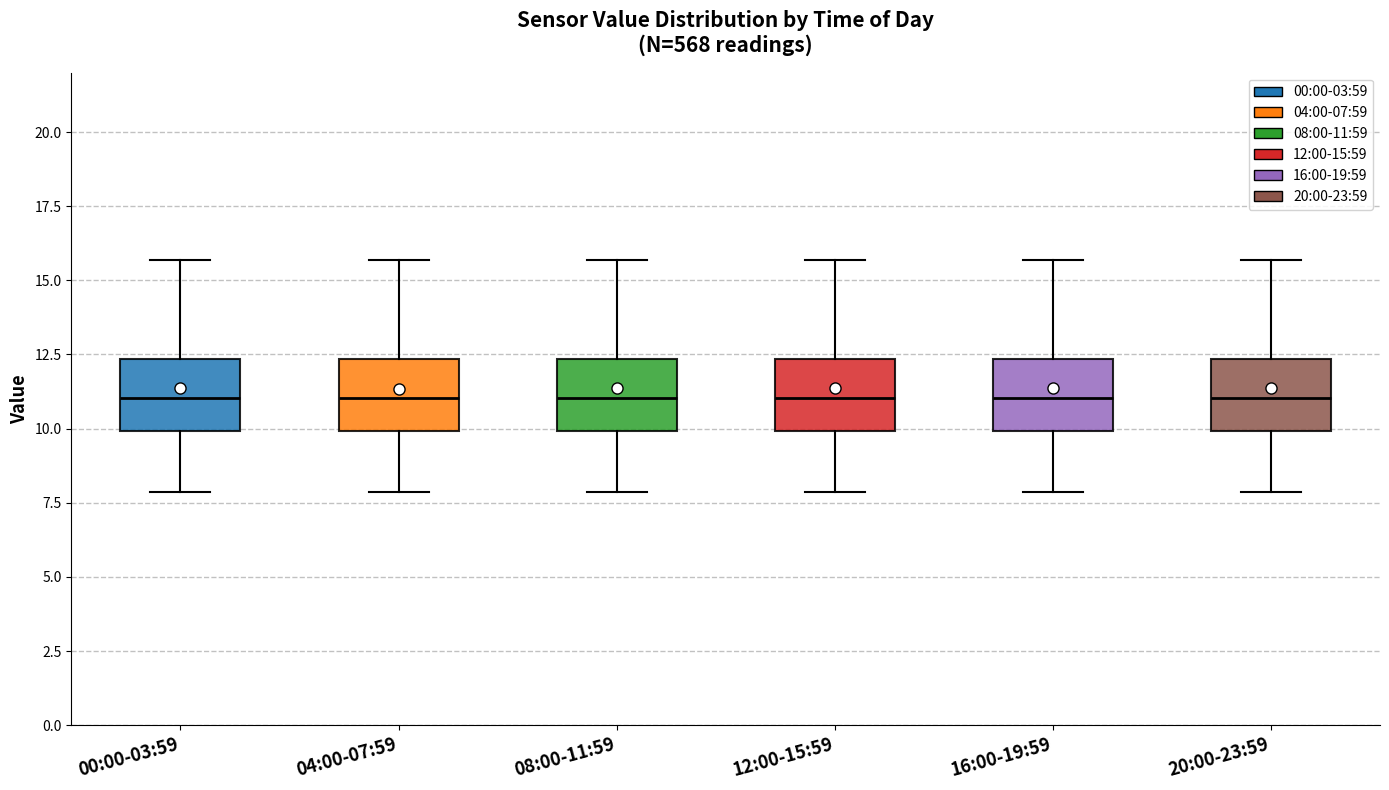

Reading left to right, read every box against the y-axis: the position of its median line, the range the box covers, and the ends of its whiskers. The values are not printed on the chart, so give them approximately, as read against the axis.

00:00-03:59: median 11.0, box 10.0 to 12.5, whiskers 8.0 to 15.5
04:00-07:59: median 11.0, box 10.0 to 12.5, whiskers 8.0 to 15.5
08:00-11:59: median 11.0, box 10.0 to 12.5, whiskers 8.0 to 15.5
12:00-15:59: median 11.0, box 10.0 to 12.5, whiskers 8.0 to 15.5
16:00-19:59: median 11.0, box 10.0 to 12.5, whiskers 8.0 to 15.5
20:00-23:59: median 11.0, box 10.0 to 12.5, whiskers 8.0 to 15.5